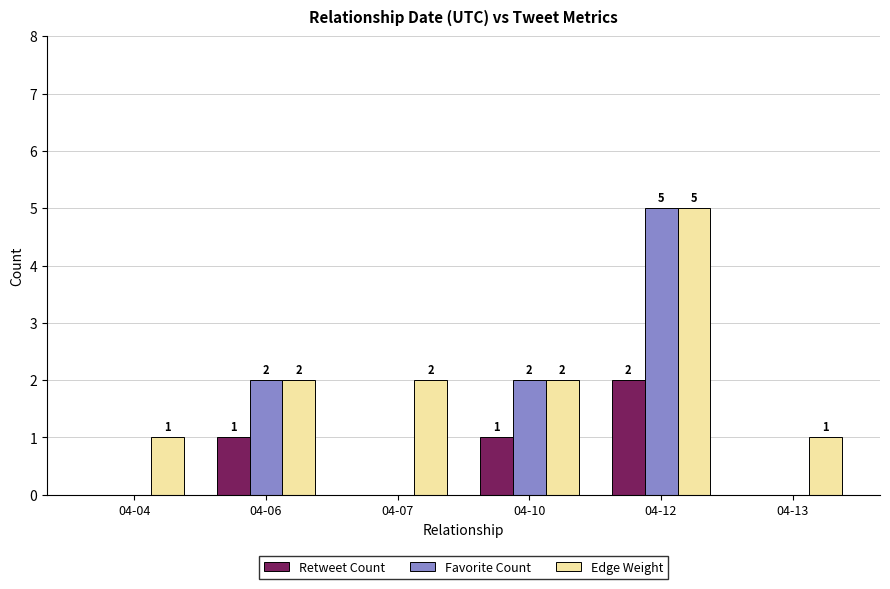

What is the sum of all Favorite Count values?

9